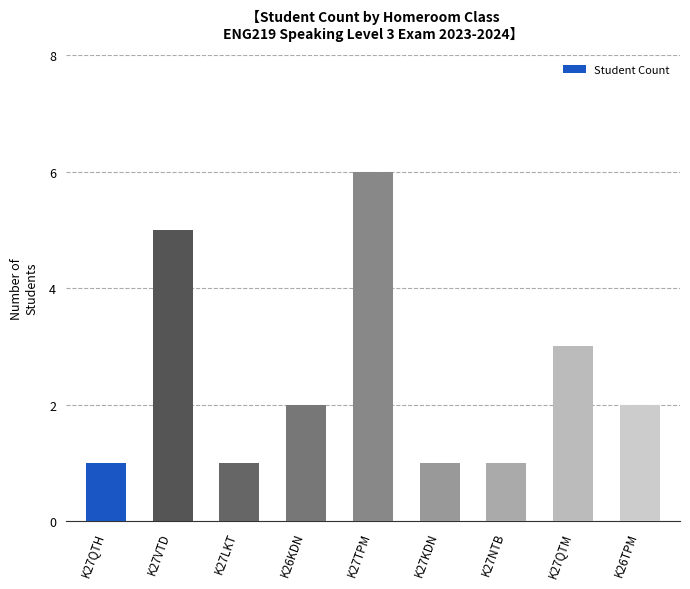

What is the ratio of the value at K27NTB to the value at K27QTM?

0.3